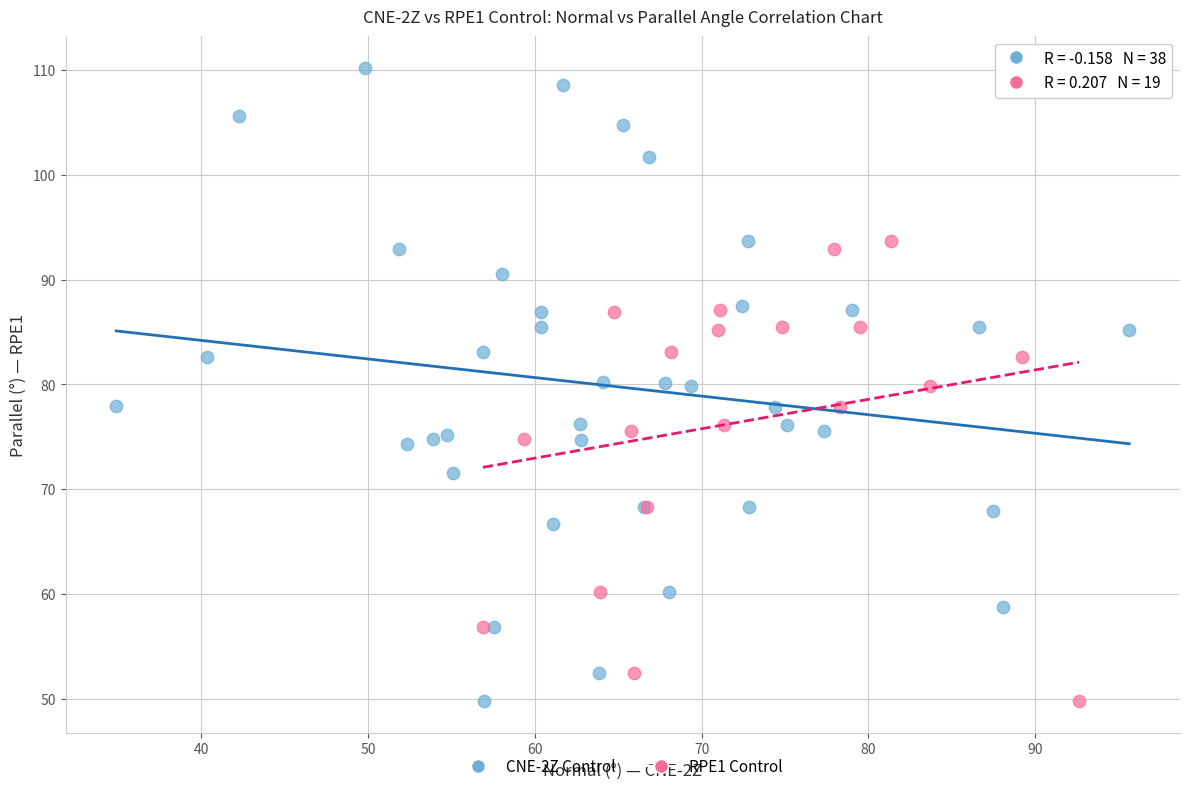

Which series reaches the maximum Y coordinate?

CNE-2Z Control